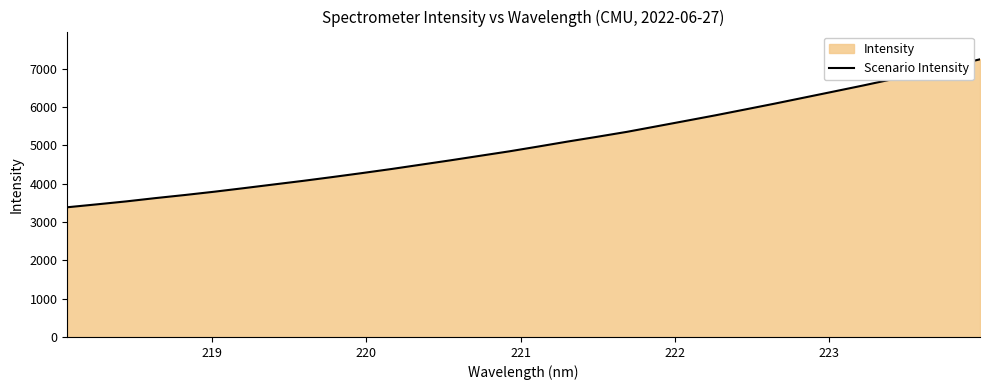

What is the minimum value shown in the chart?

3383.3